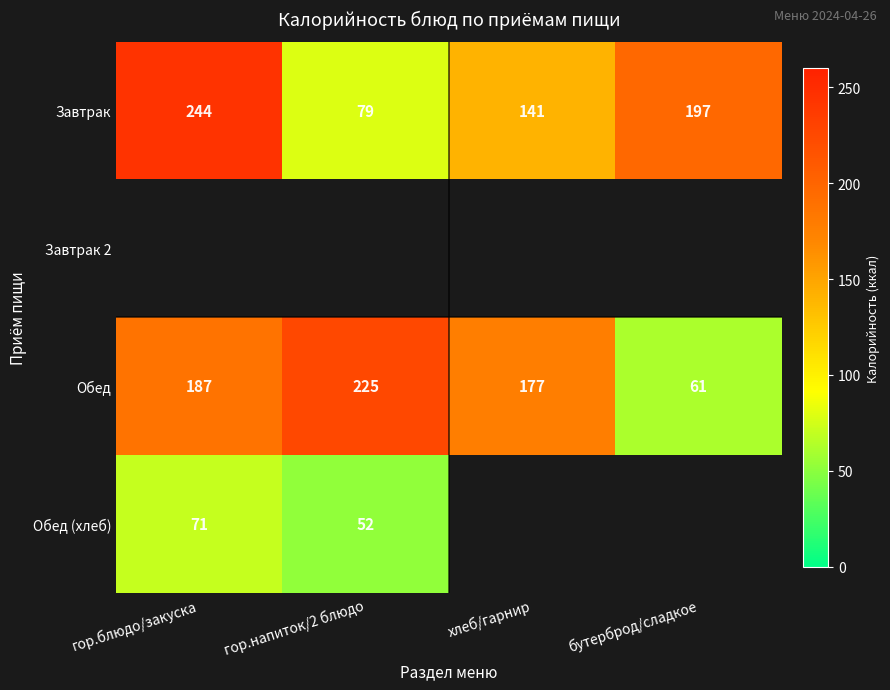

Between хлеб/гарнир and бутерброд/сладкое, which is larger?

бутерброд/сладкое